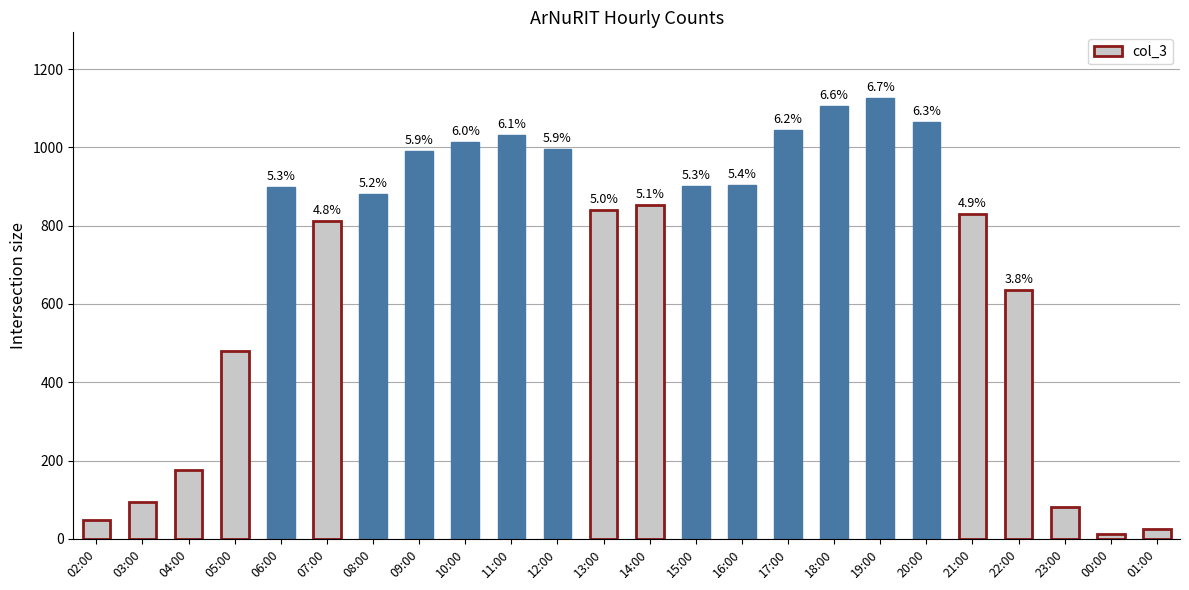

How many bars are there in total?

24